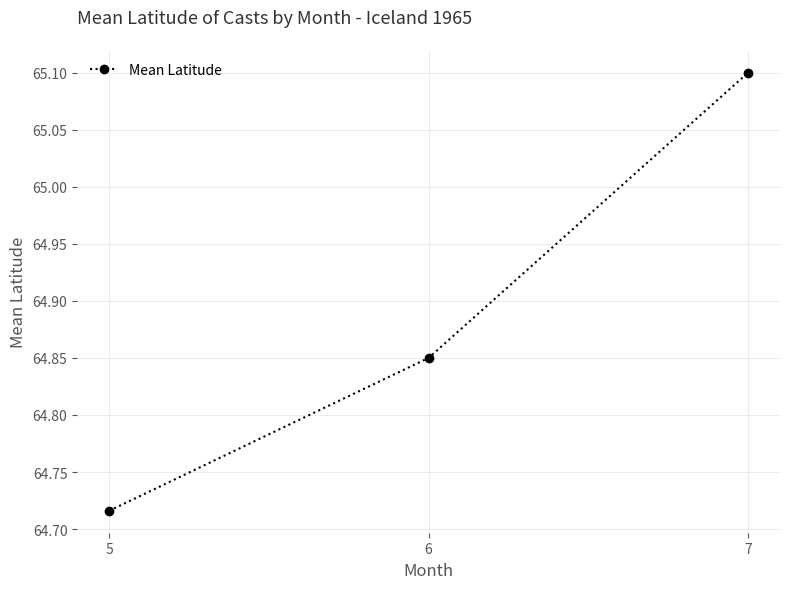

The value at 5 is 29.8. True or false?

False